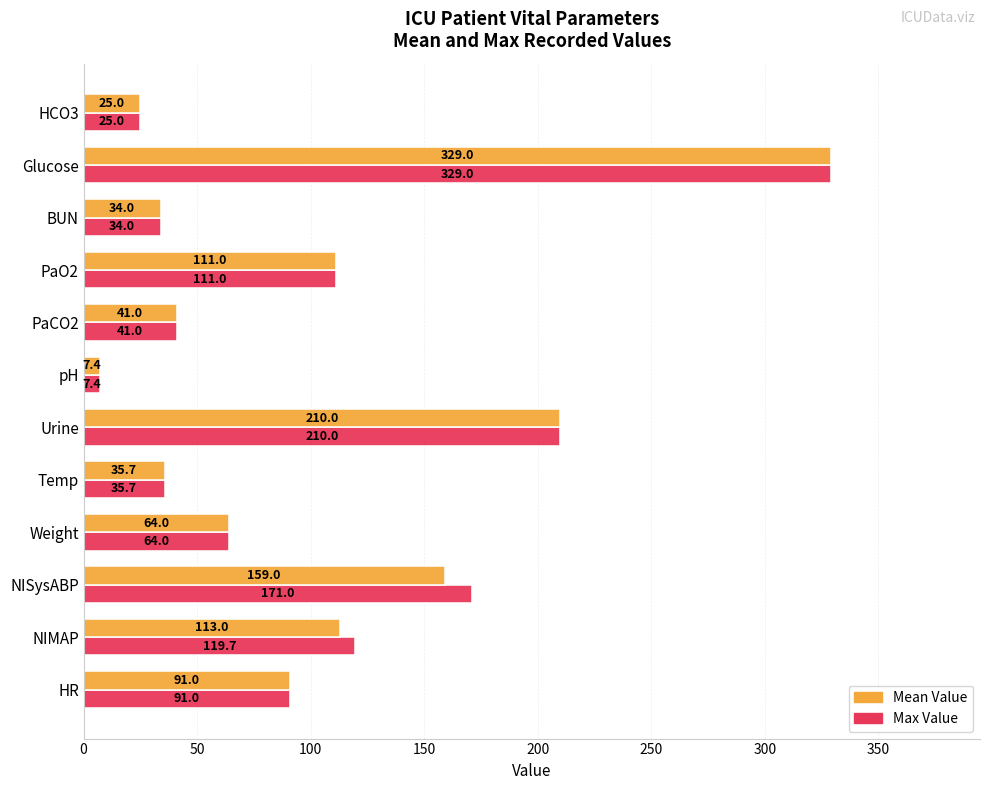

How many data points in Mean Value are less than 91?

6